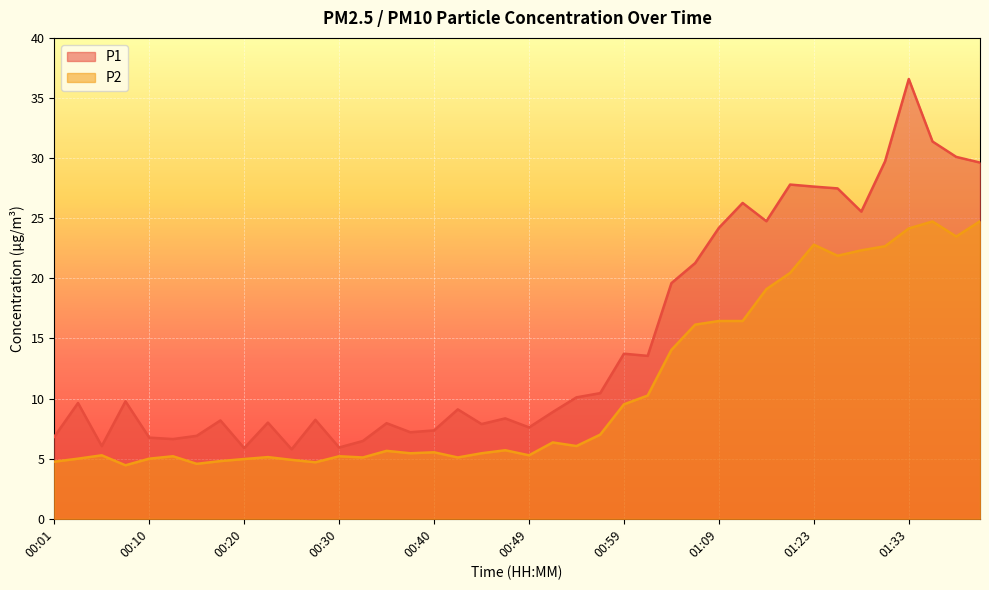

At which label does P2 first exceed 5?

00:06